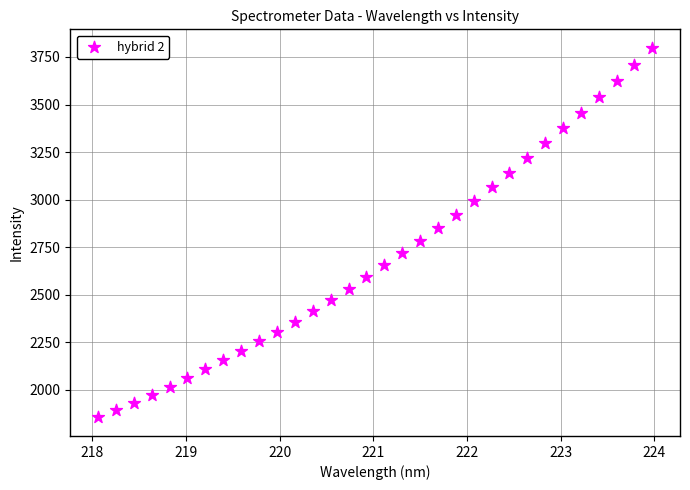

What is the range of Y values (max minus min)?

1942.7